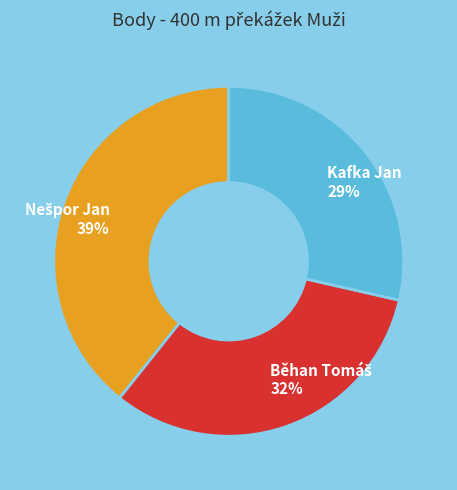

To the nearest percent, what percentage of the pie is Kafka Jan?

29%